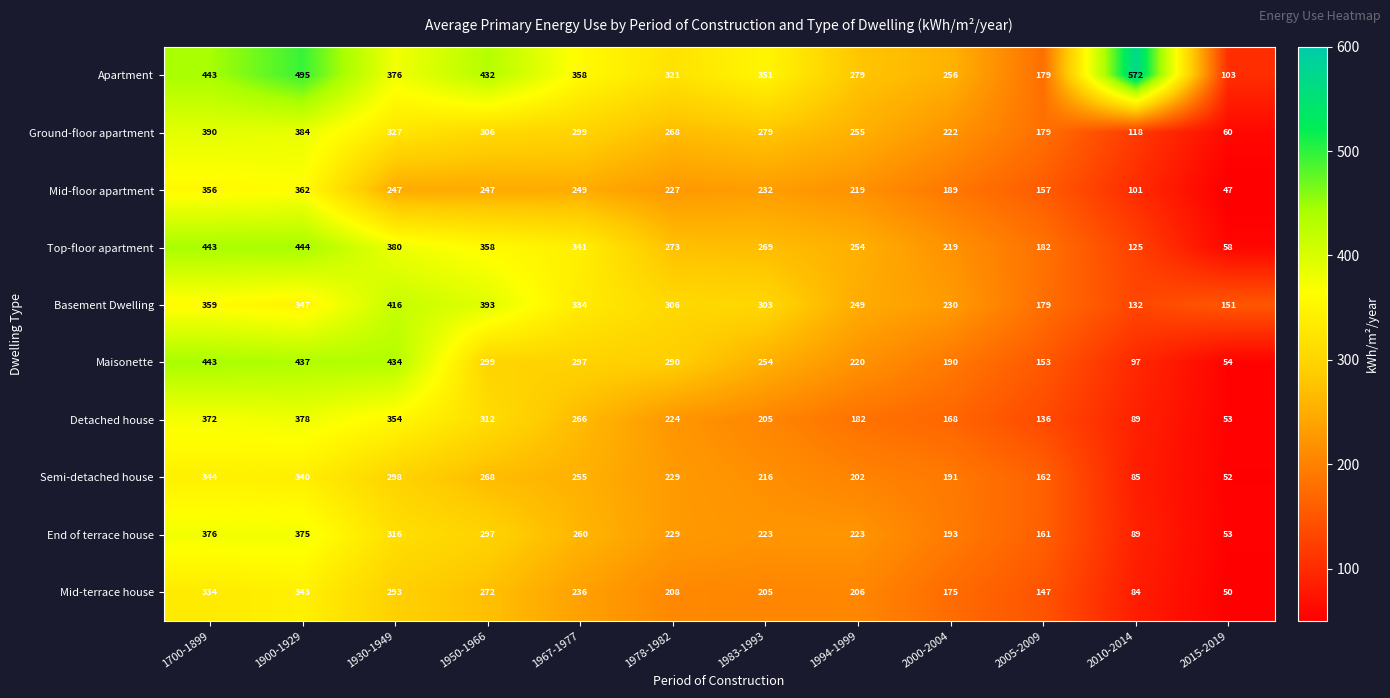

What is the sum of all End of terrace house values?

2795